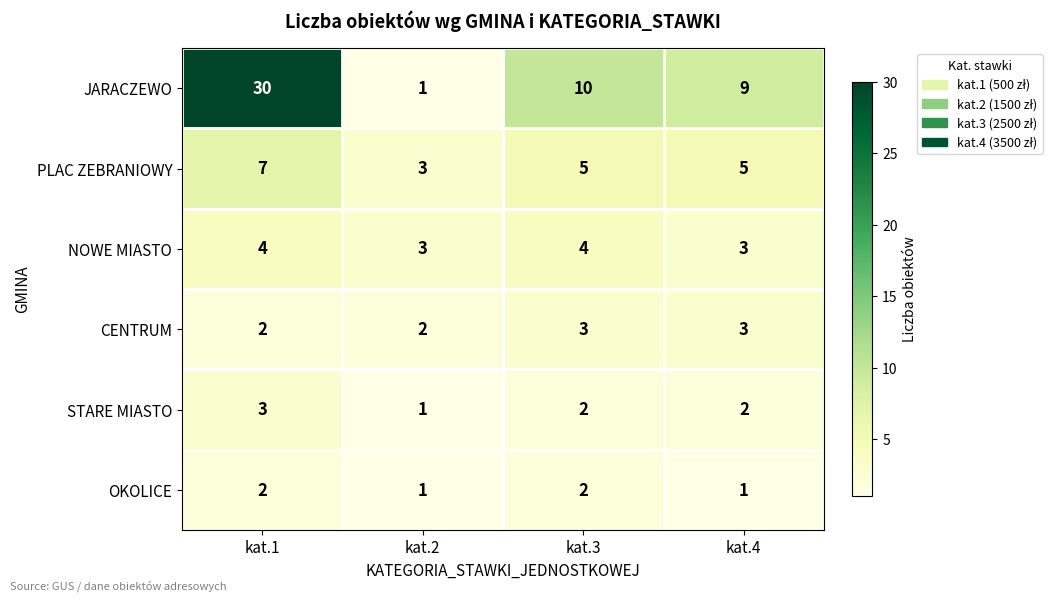

At which category is the sum across all series the highest?

kat.1